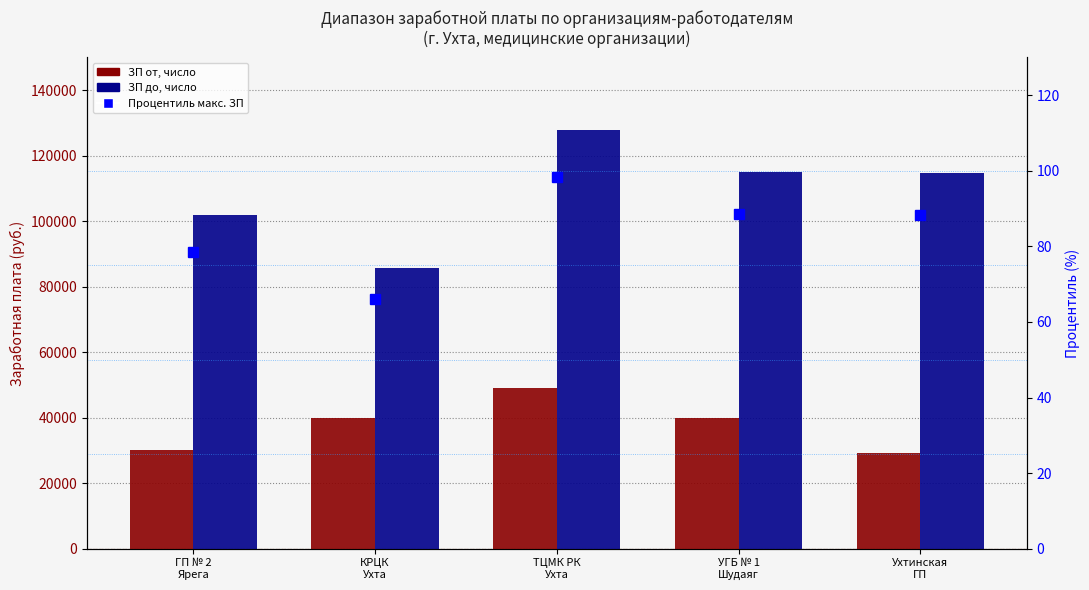

Which series has the widest spread of values?

ЗП до, число